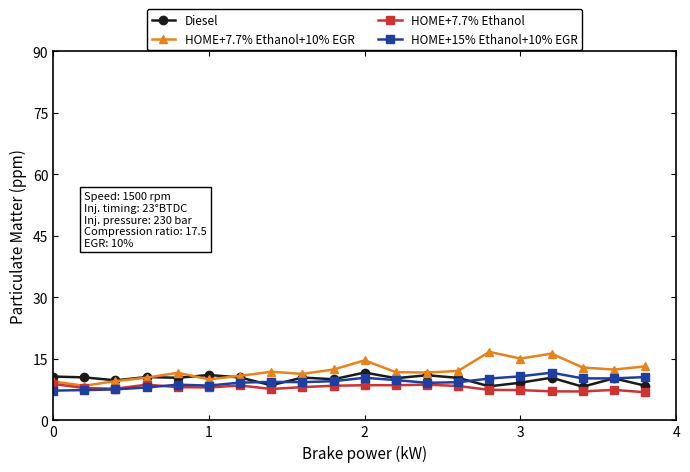

What is the greatest value displayed?

16.7